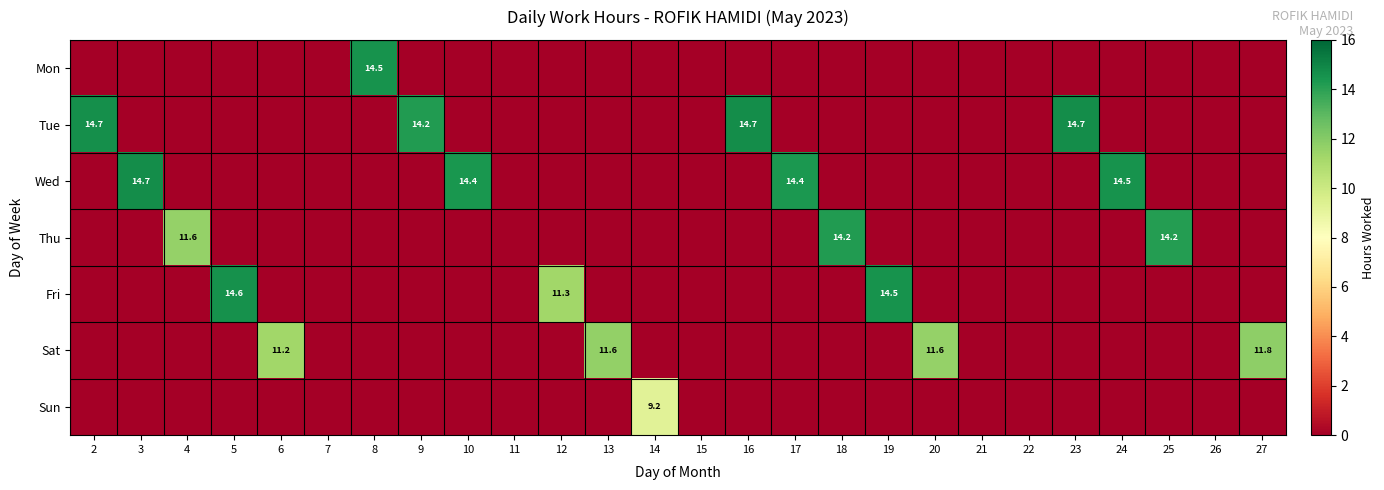

Which category has the lowest value in the Mon series?

2